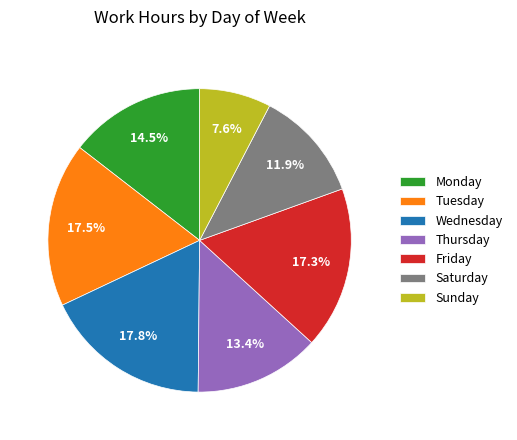

Is there any slice that represents more than half of the pie?

No